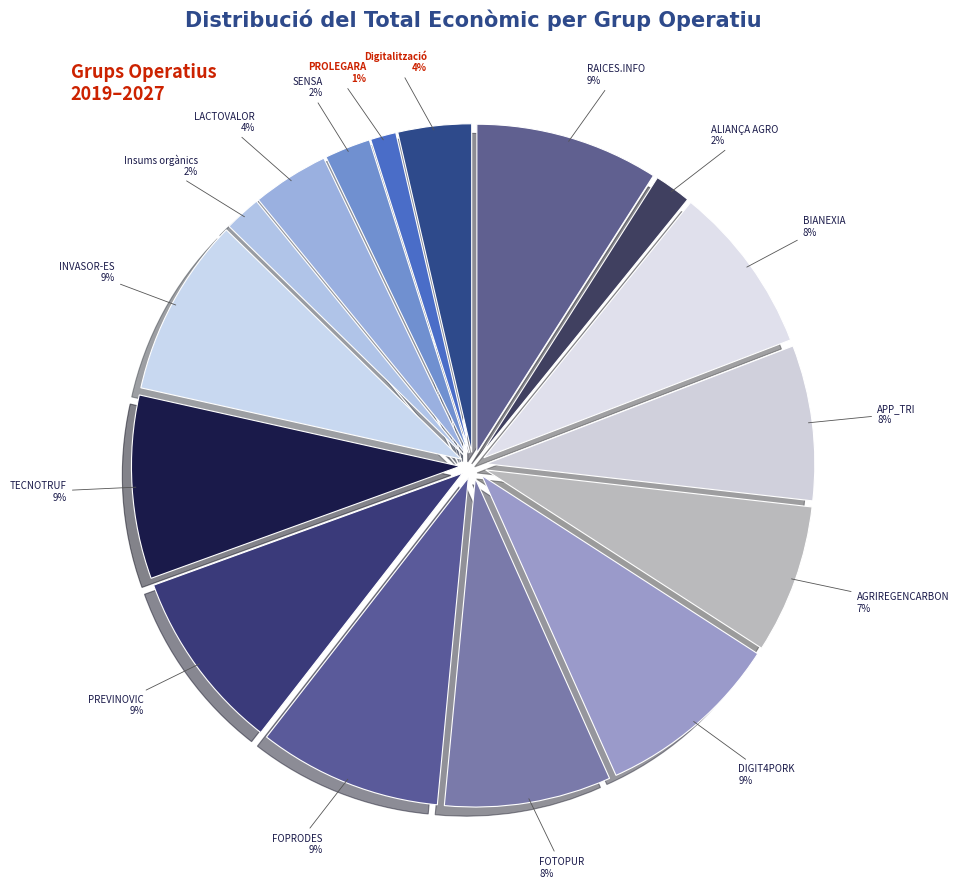

To the nearest percent, what portion does BIANEXIA represent?

8%